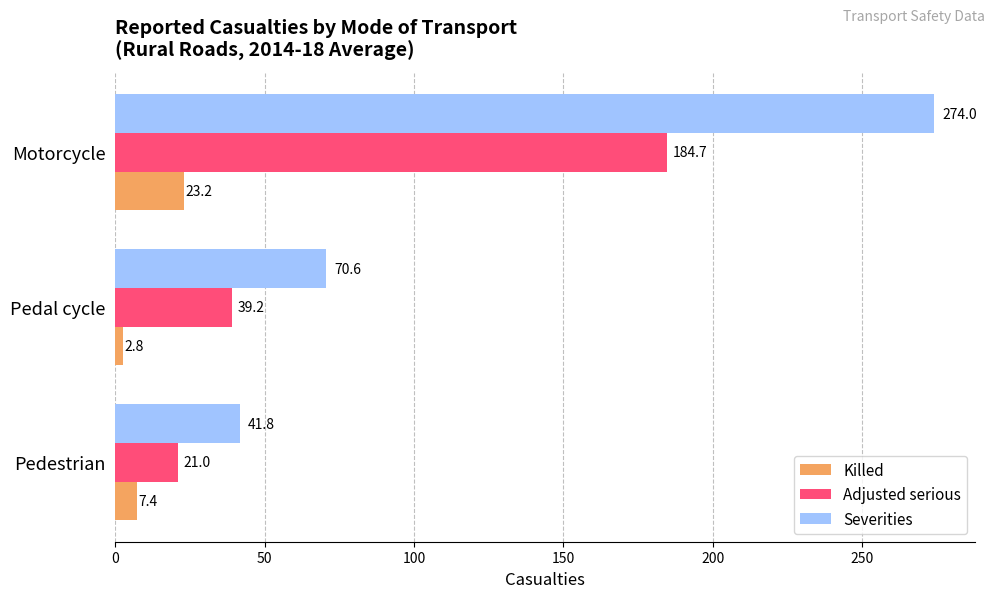

What is the sum of the Adjusted serious values at Pedal cycle and Motorcycle?

223.9